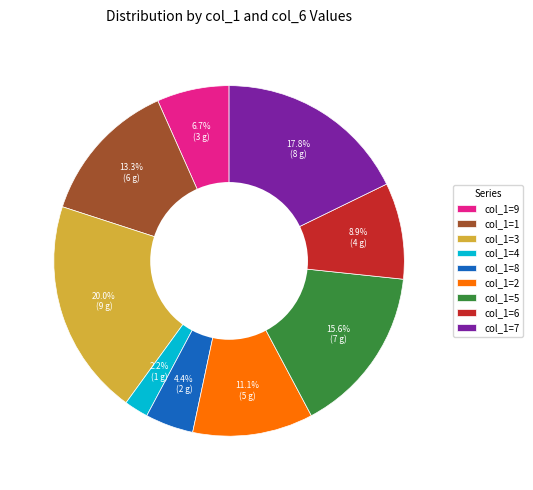

Between col_1=9 and col_1=6, which is larger?

col_1=6